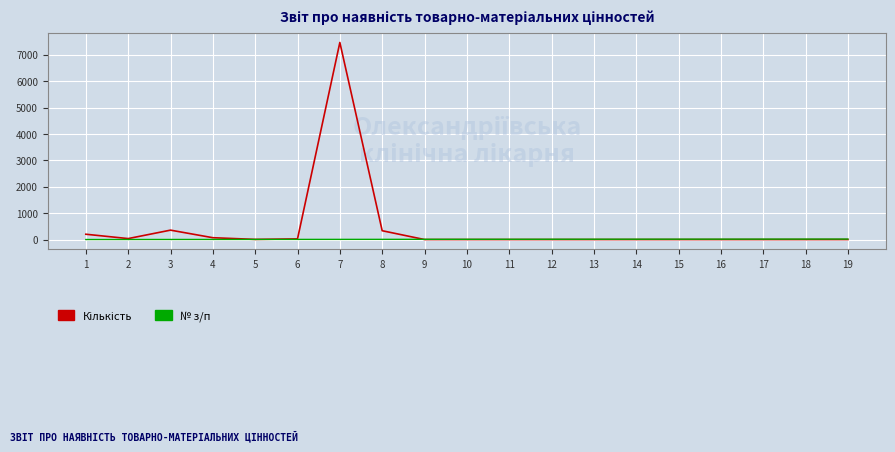

What is the maximum value shown in the chart?

7471